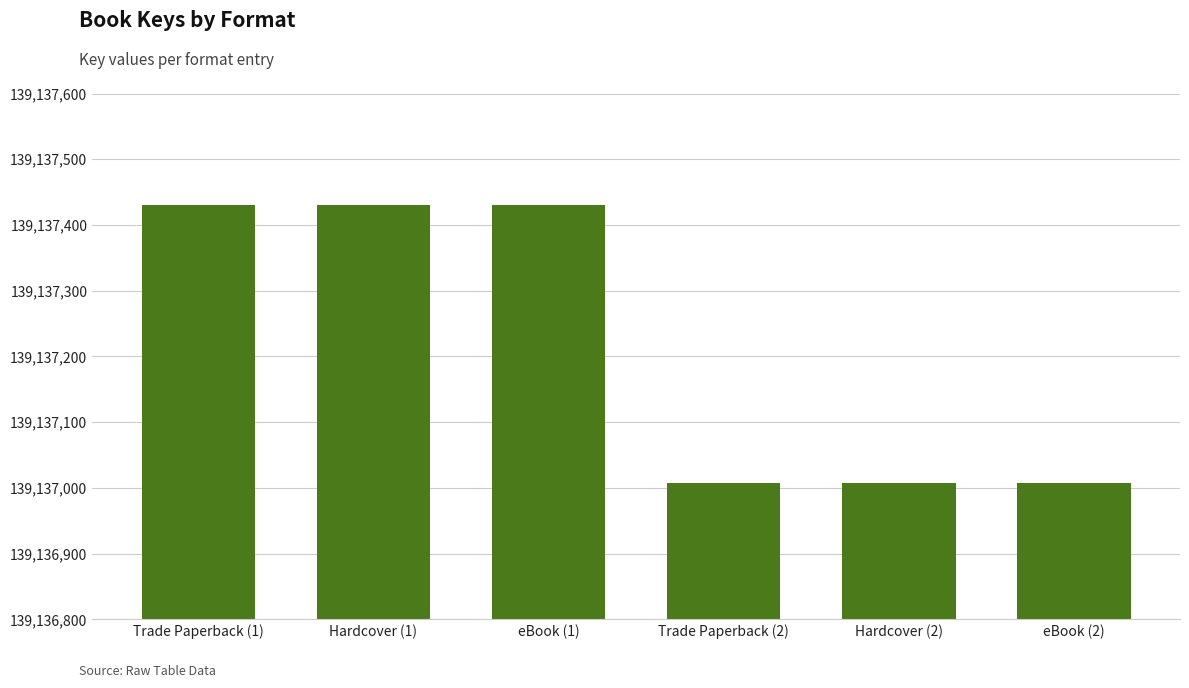

How many values are between 139137007 and 139137431?

6